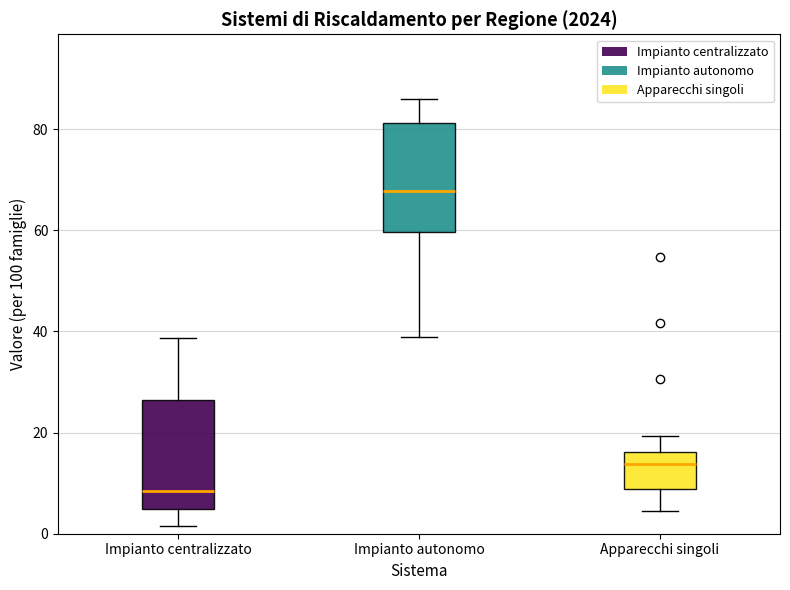

Reading left to right, read every box against the y-axis: the position of its median line, the range the box covers, and the ends of its whiskers. The values are not printed on the chart, so give them approximately, as read against the axis.

Impianto centralizzato: median 8, box 4 to 26, whiskers 2 to 38
Impianto autonomo: median 68, box 60 to 82, whiskers 40 to 86
Apparecchi singoli: median 14, box 8 to 16, whiskers 4 to 20